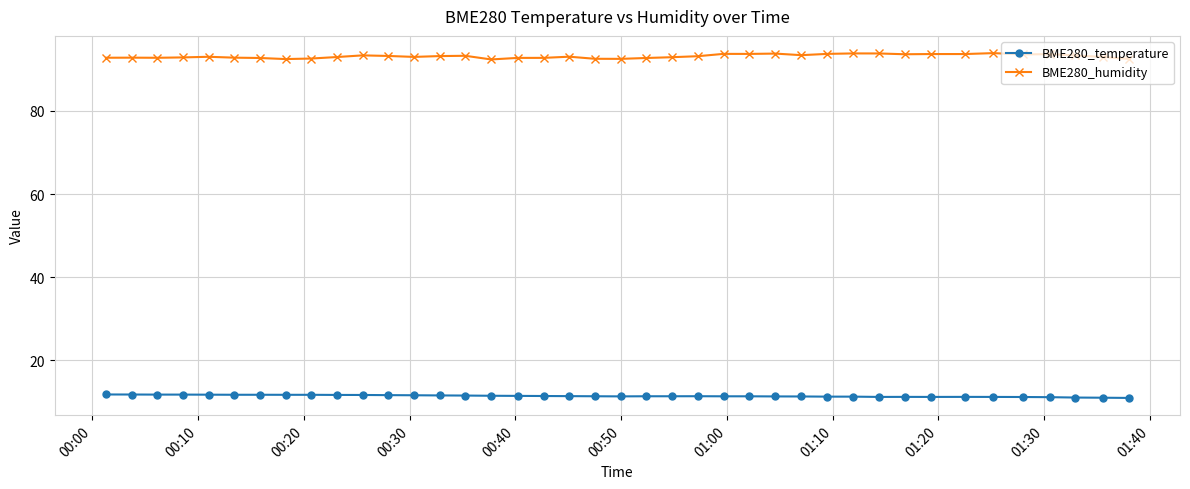

True or false: BME280_temperature and BME280_humidity cross at least once.

False